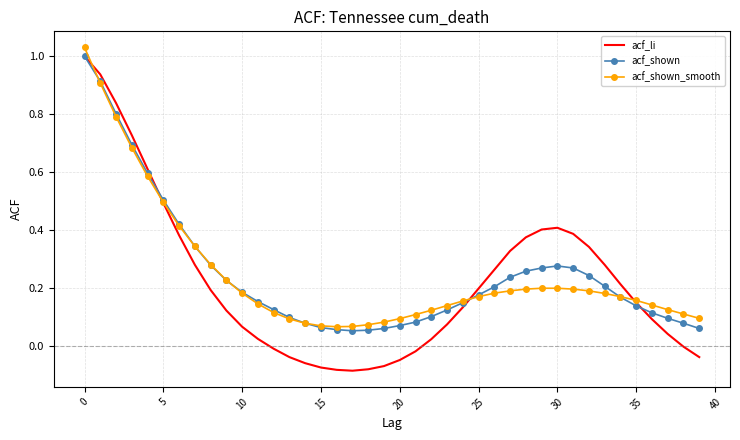

Which series has the widest spread of values?

acf_li